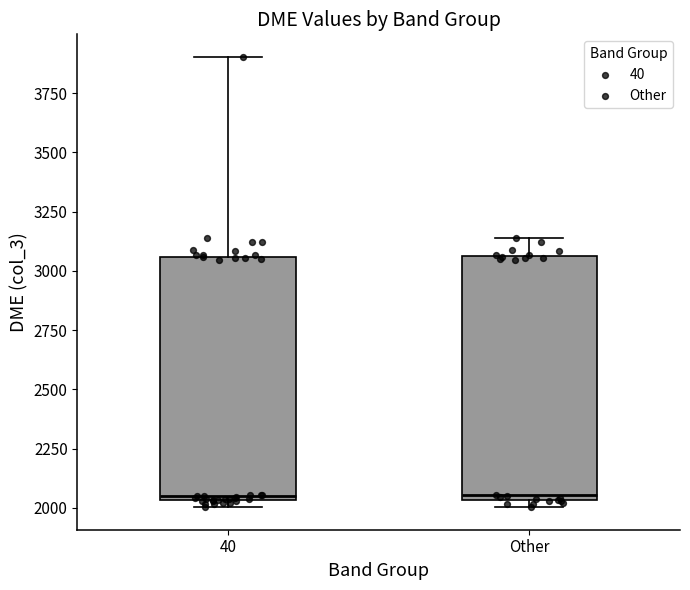

Reading left to right, read every box against the y-axis: the position of its median line, the range the box covers, and the ends of its whiskers. The values are not printed on the chart, so give them approximately, as read against the axis.

40: median 2050, box 2050 to 3050, whiskers 2000 to 3900
Other: median 2050 (just above the box's lower edge), box 2050 to 3050, whiskers 2000 to 3150